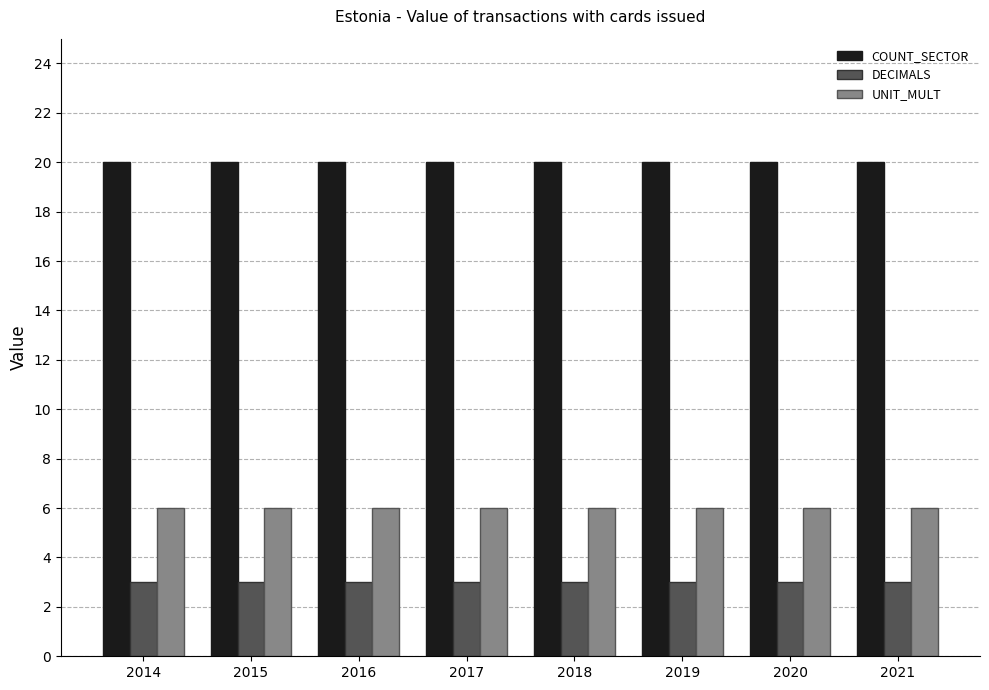

What is the greatest value displayed?

20